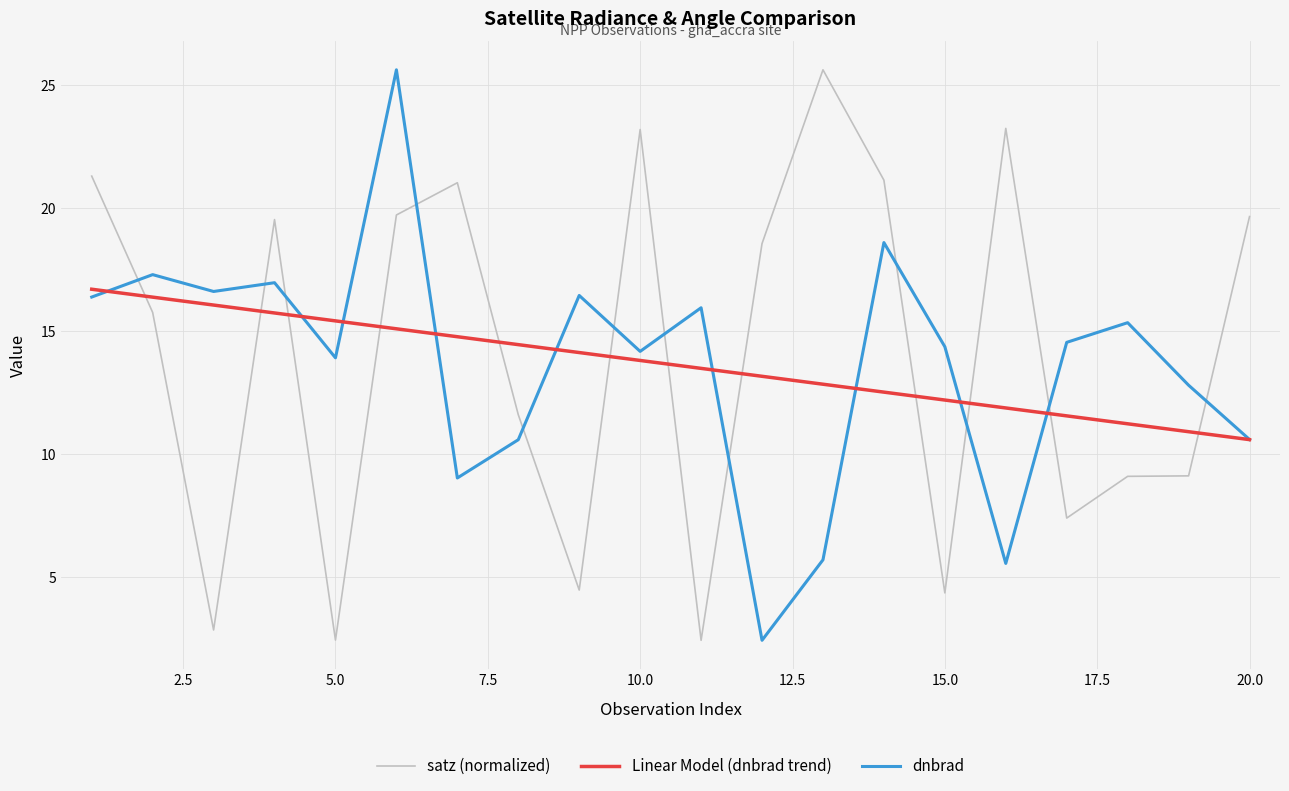

What is the lowest value of the Linear Model (dnbrad trend) series?

10.6